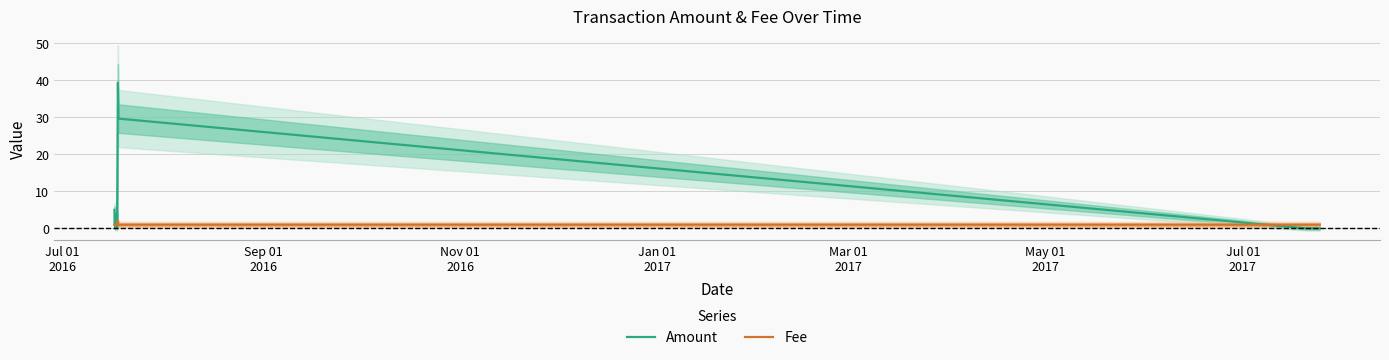

Reading right to left, transcribe all the data shown in this chart.

Amount: 0.0	0.0	29.6	39.4	0.0	4.0	2.0	4.0	0.0	1.0	1.0	5.0
Fee: 1.0	1.0	1.0	2.0	1.0	1.0	1.0	1.0	1.0	1.0	1.0	1.0